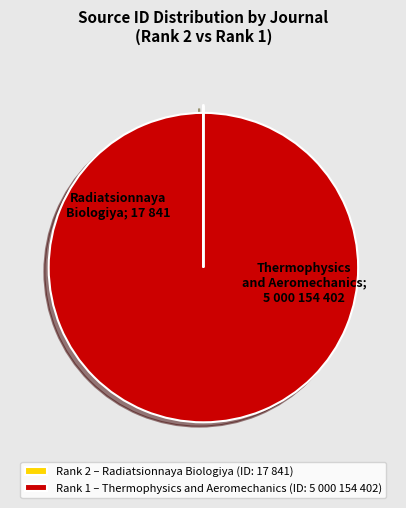

Which slice represents more than half of the pie?

Thermophysics and Aeromechanics